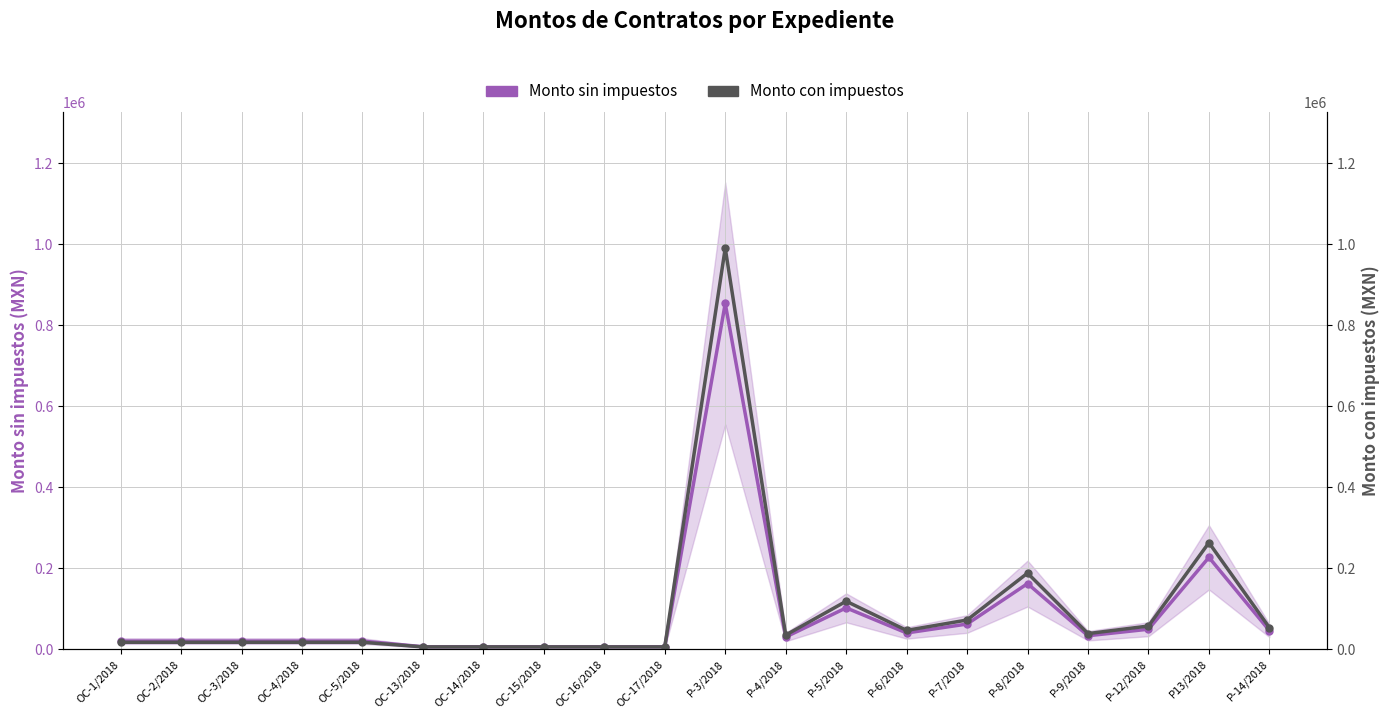

Rank the series by their maximum value, from lowest to highest.

Monto sin impuestos, Monto con impuestos